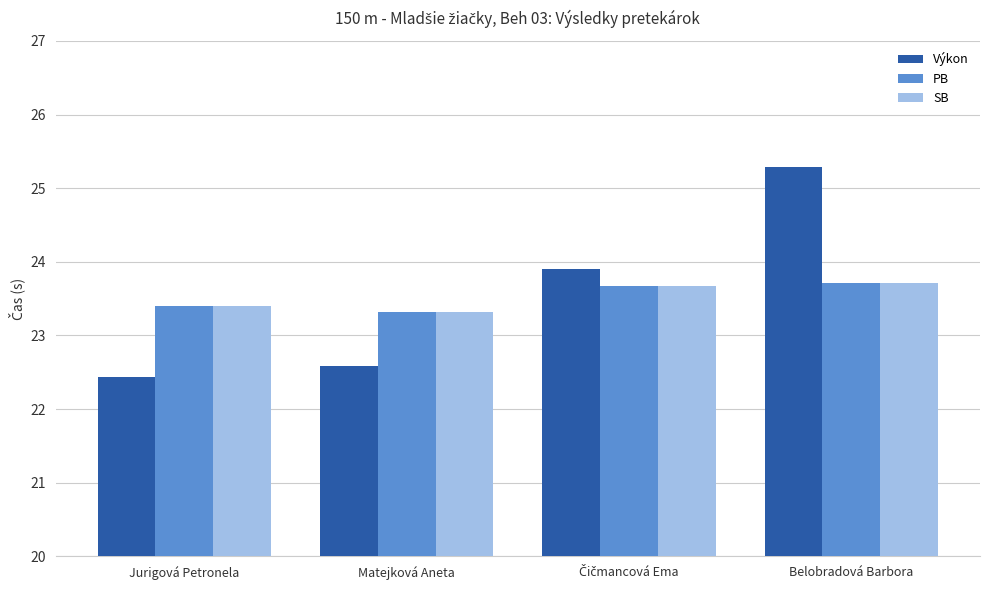

What is the total value across all series at Belobradová Barbora?

72.7